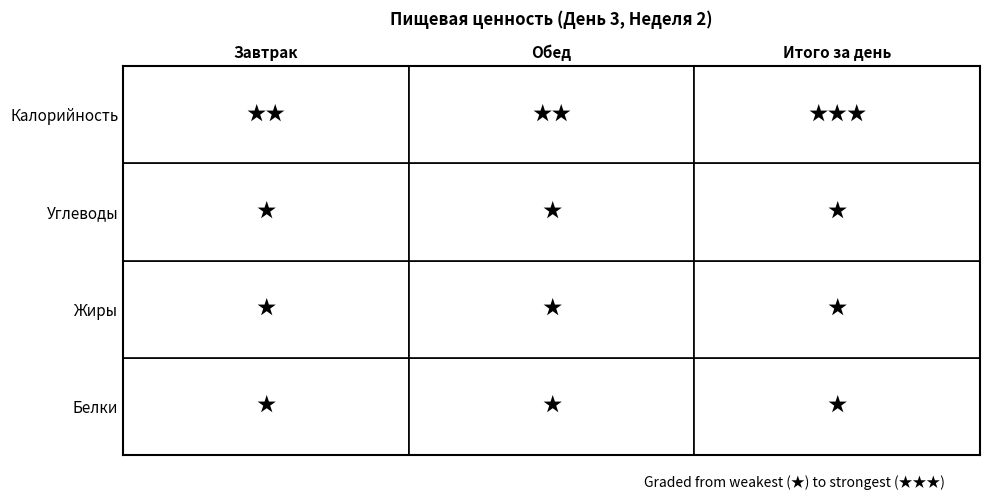

At Обед, list the series in order from smallest to largest.

Белки, Жиры, Углеводы, Калорийность